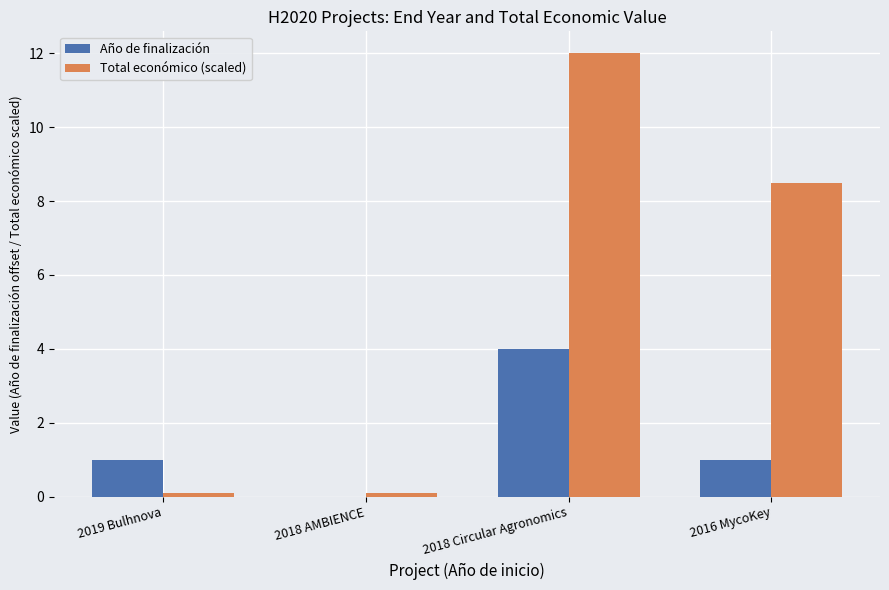

Which category has the highest value in the Año de finalización series?

2018 Circular Agronomics